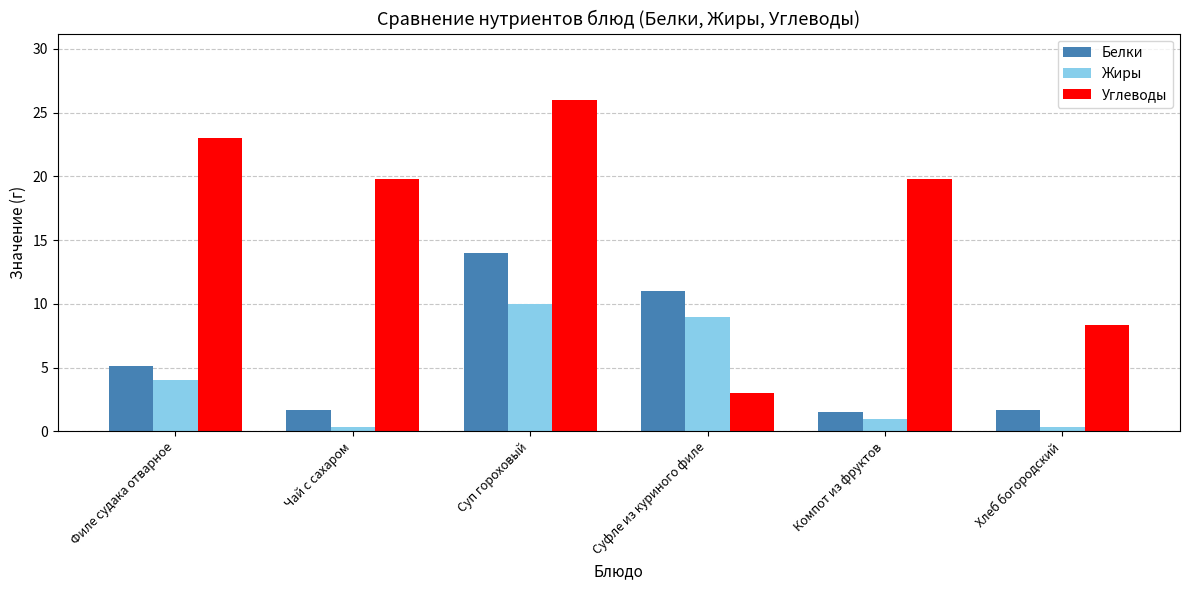

What is the value of the Белки bar at the 5th from the left?

1.5